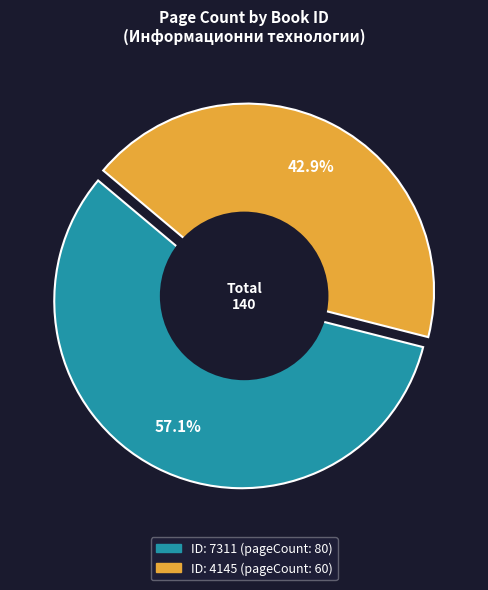

To the nearest percent, what is the difference between the 7311 and 4145 slice percentages?

14%